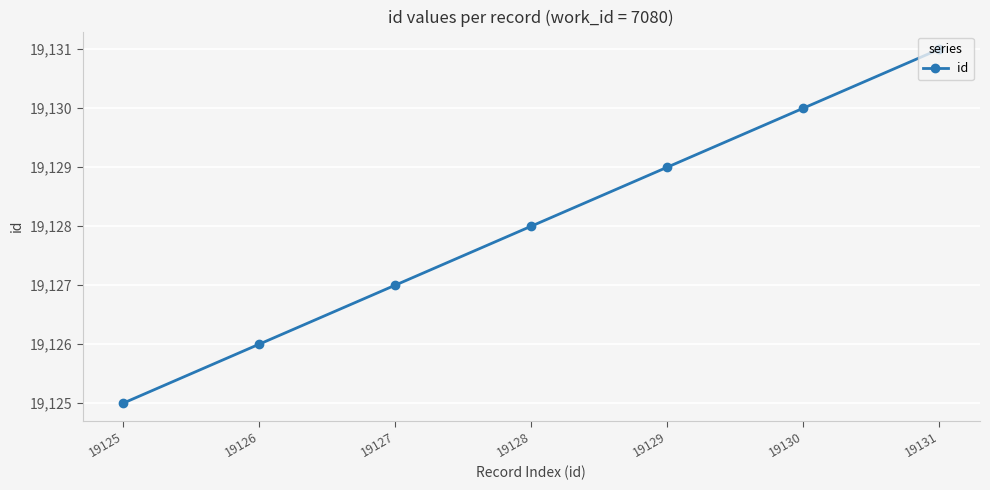

What is the average value?

19128